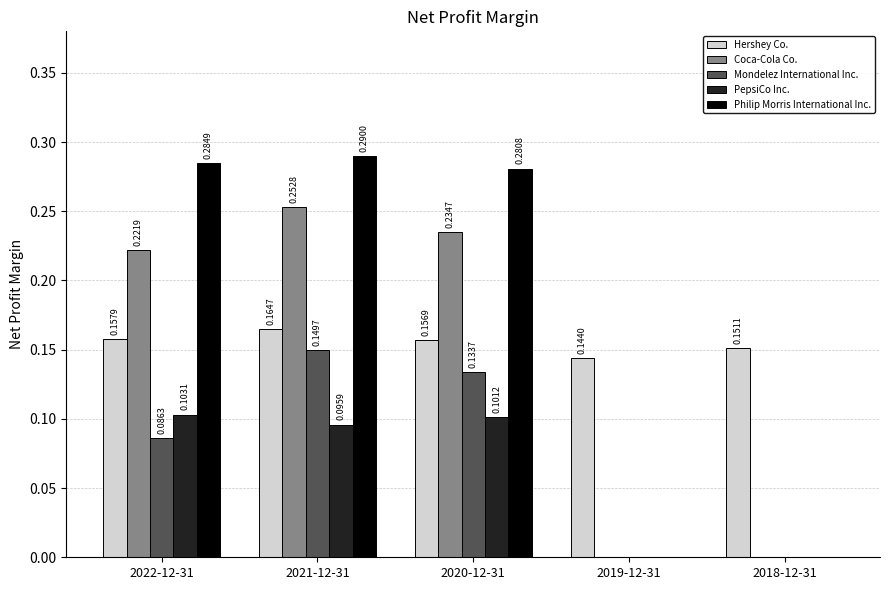

Count the number of categories in the chart.

5